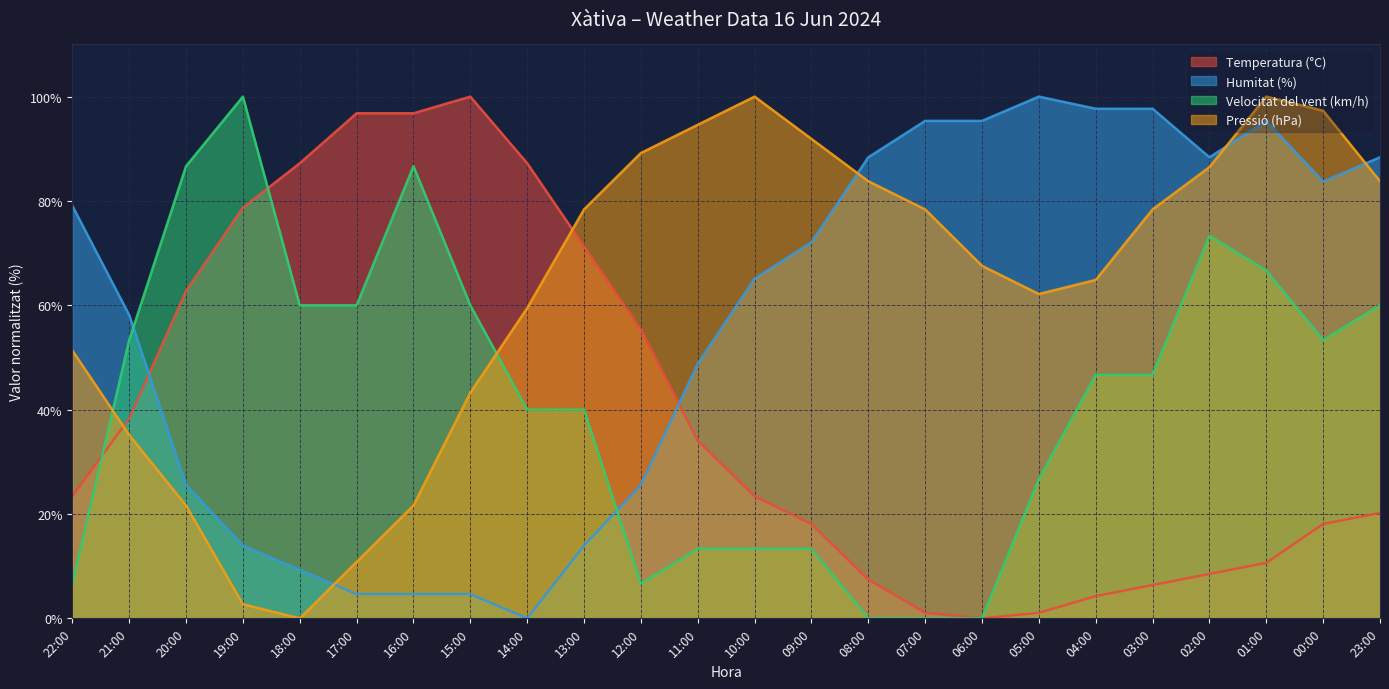

Which series changed the most between 21:00 and 16:00?

Temperatura (°C)